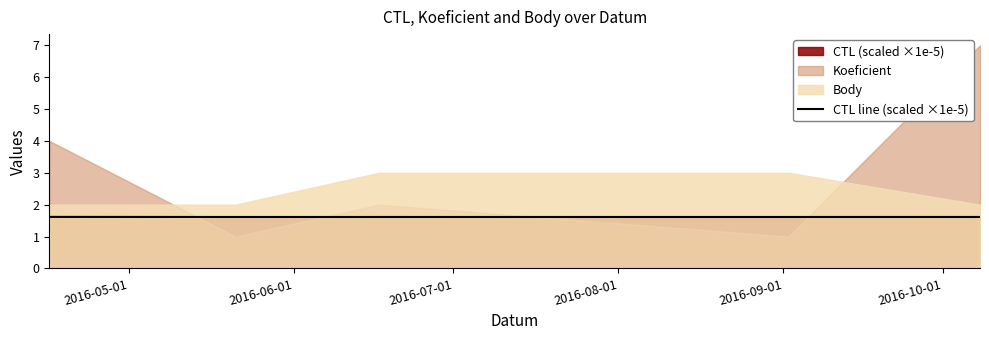

True or false: there are more than 2 points higher than both neighbors.

False